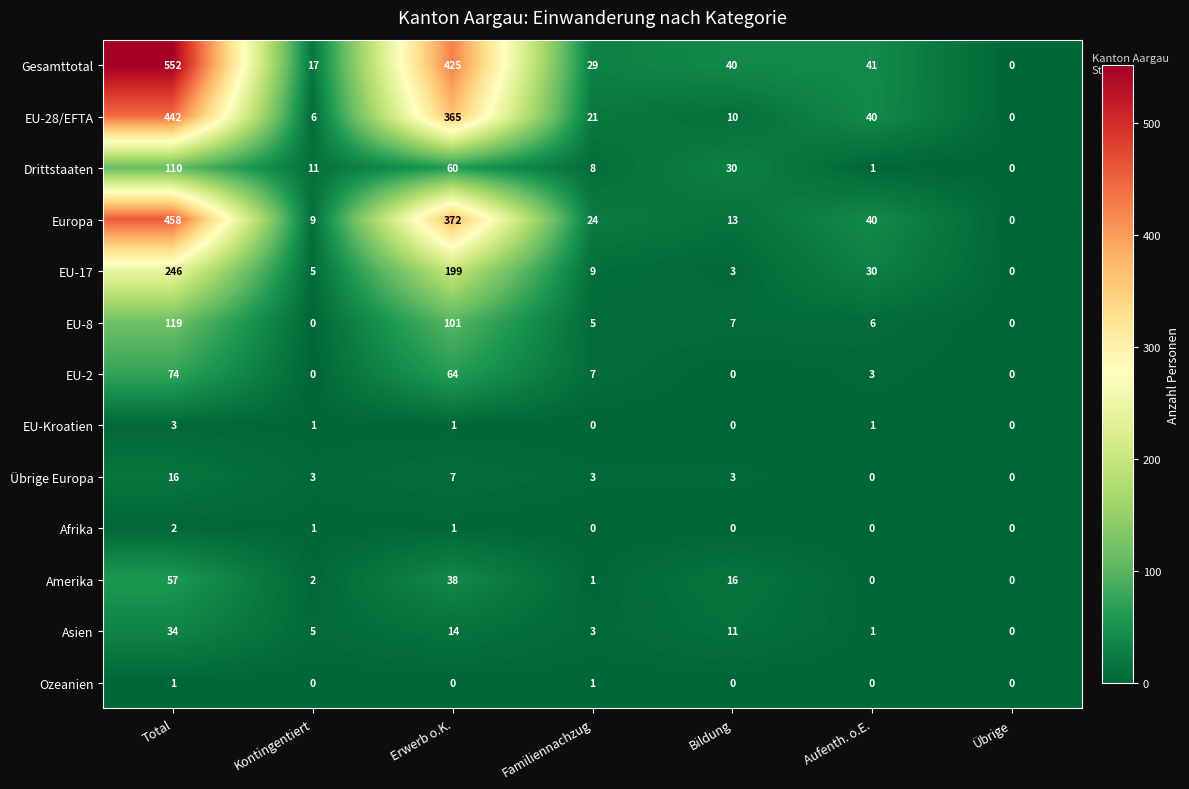

What is the average value of the EU-28/EFTA series?

126